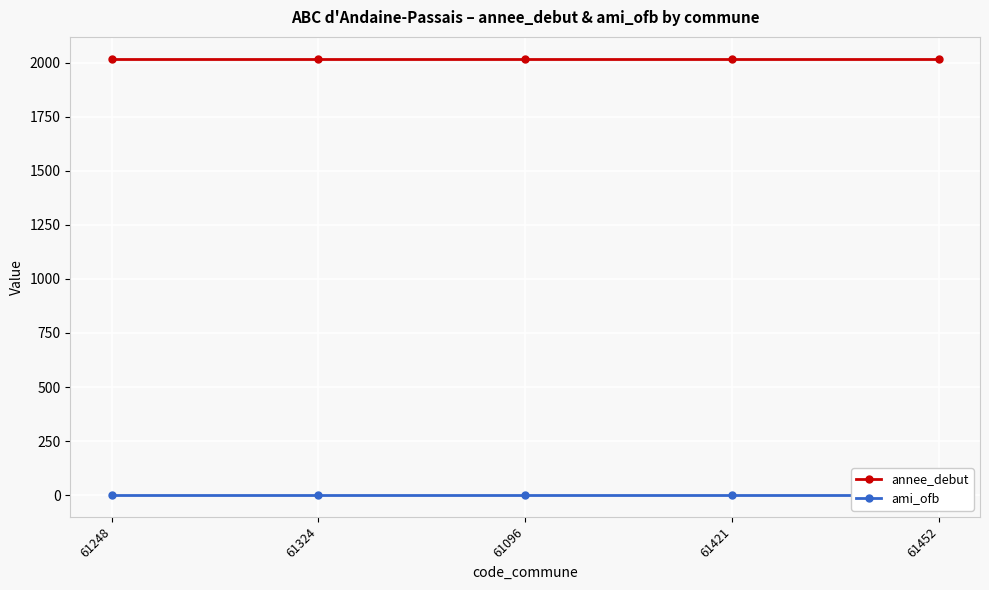

The ami_ofb series shows 1 at 61096. True or false?

False